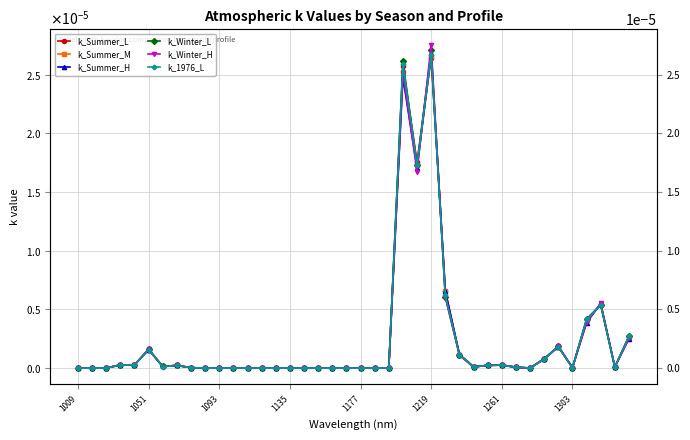

Is the value of k_Winter_H at 33 greater than the value of k_1976_L at 10?

Yes